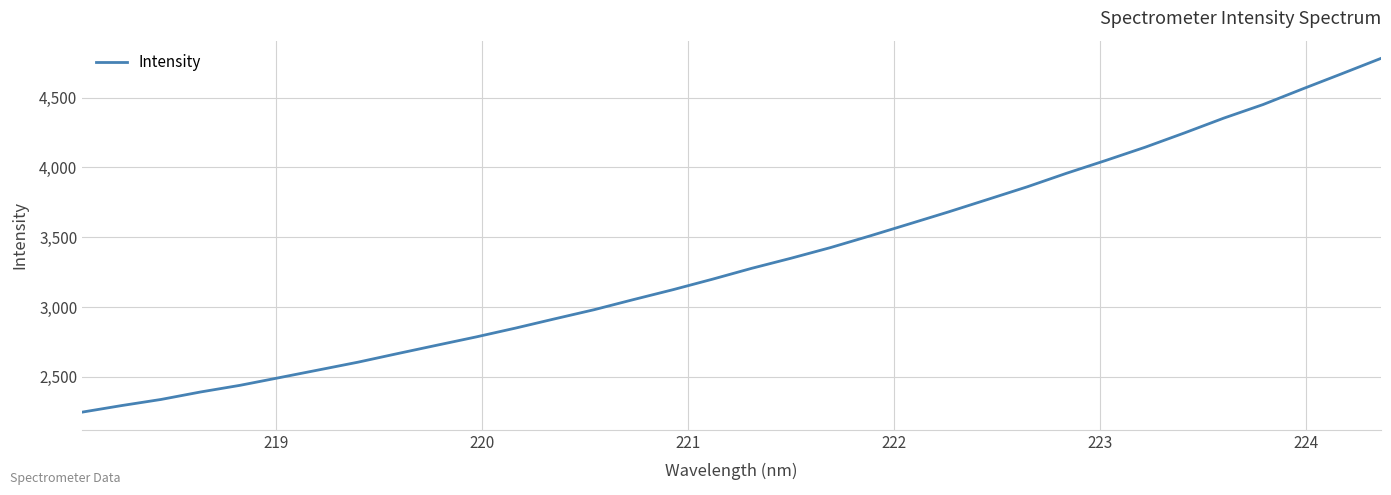

How many lines are shown in the chart?

1